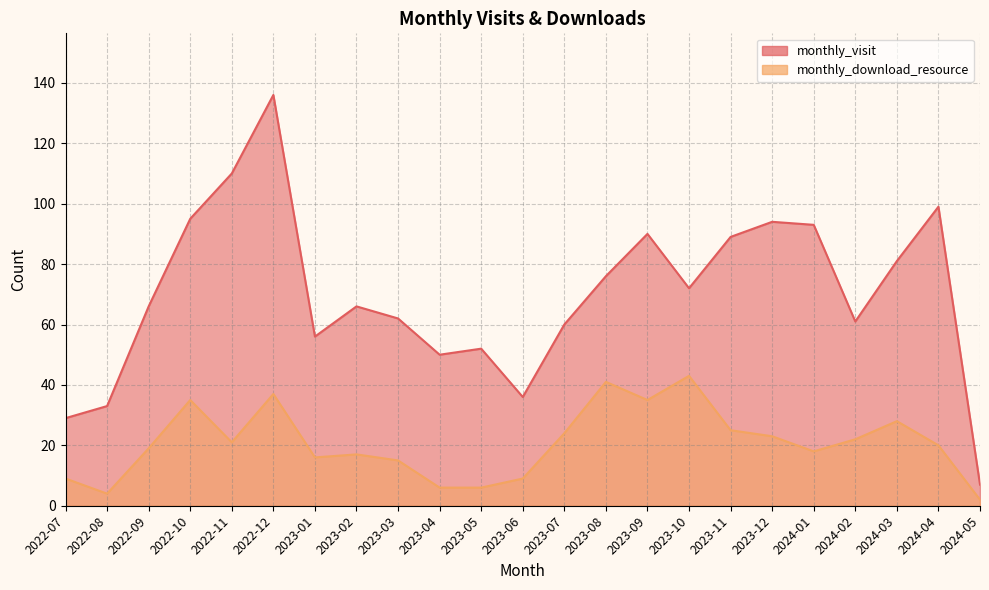

What is the difference between the highest and lowest values at 2023-06?

27